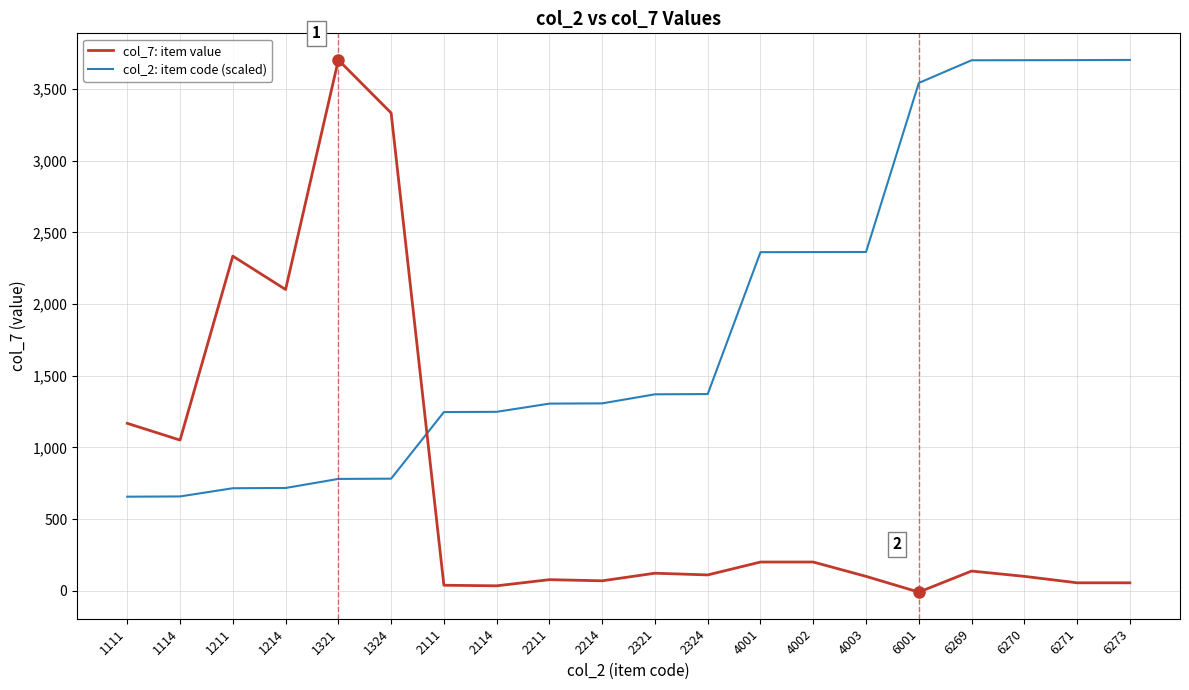

What is the highest value of the col_2: item code (scaled) series?

3704.0